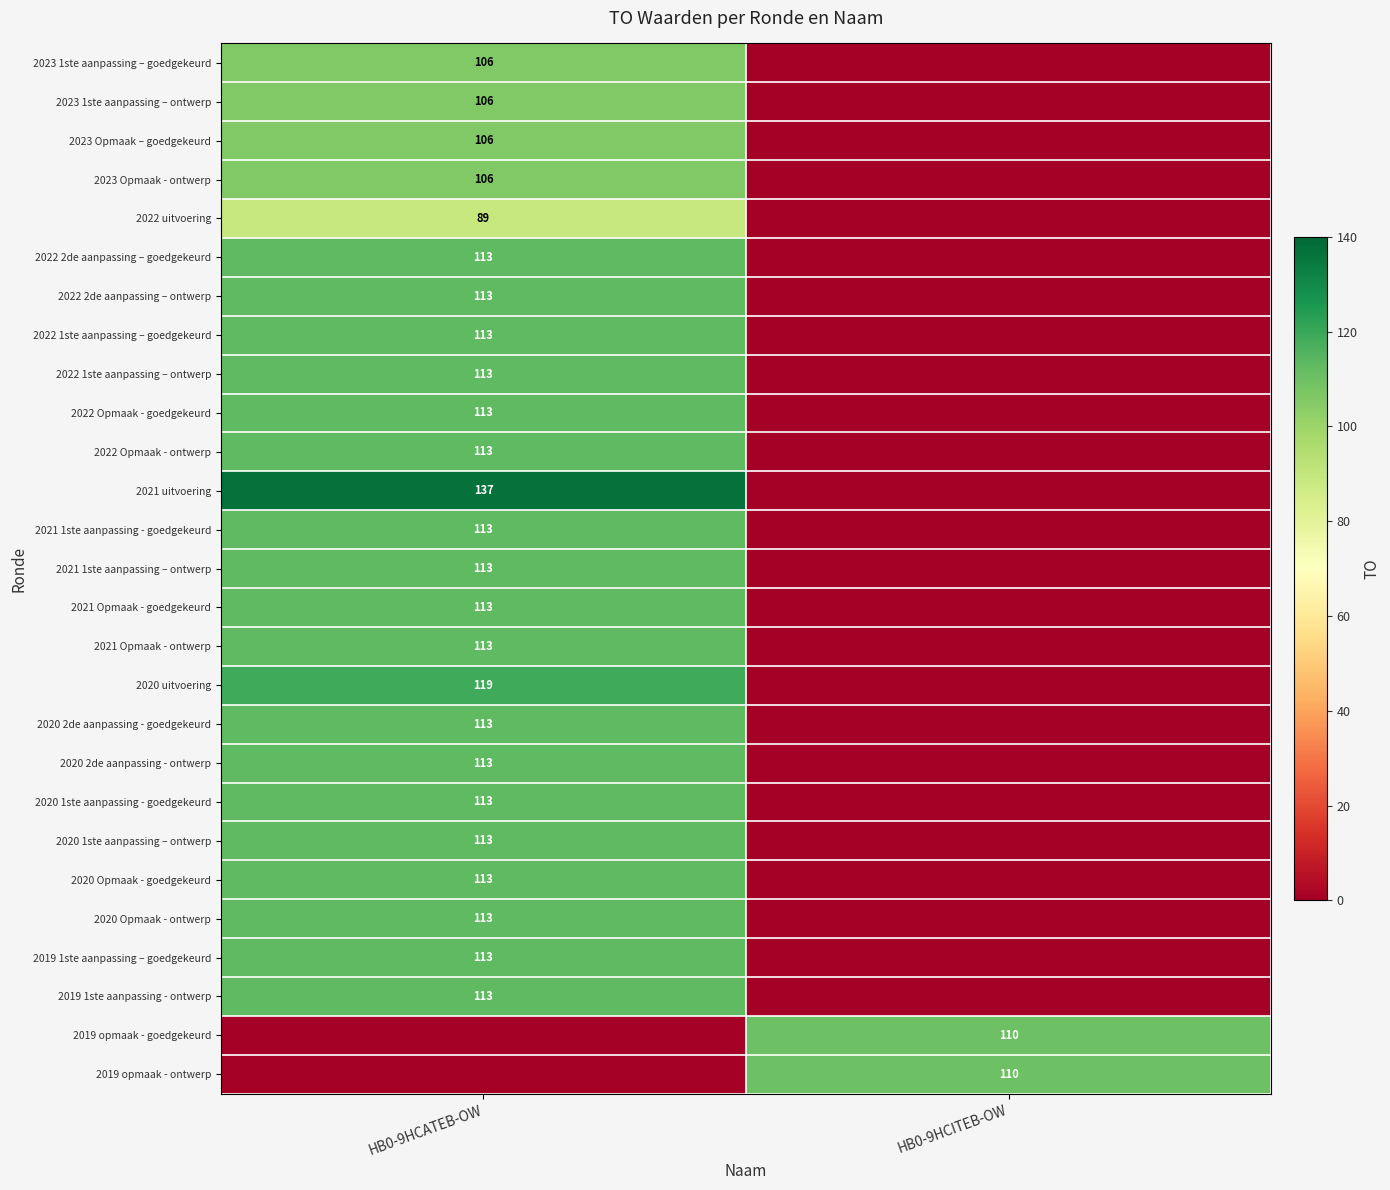

The 2022 uitvoering series shows 155 at HB0-9HCATEB-OW. True or false?

False